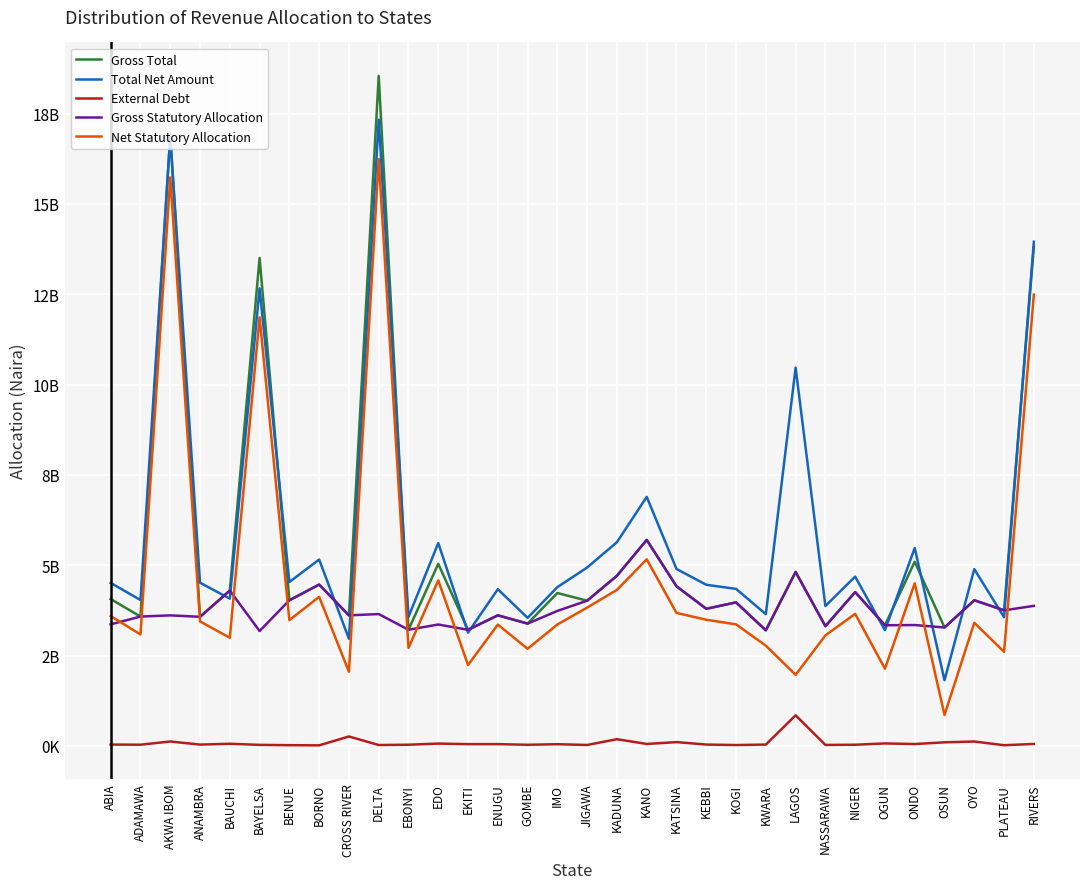

What is the difference between the Net Statutory Allocation values at ABIA and CROSS RIVER?

1541413359.9